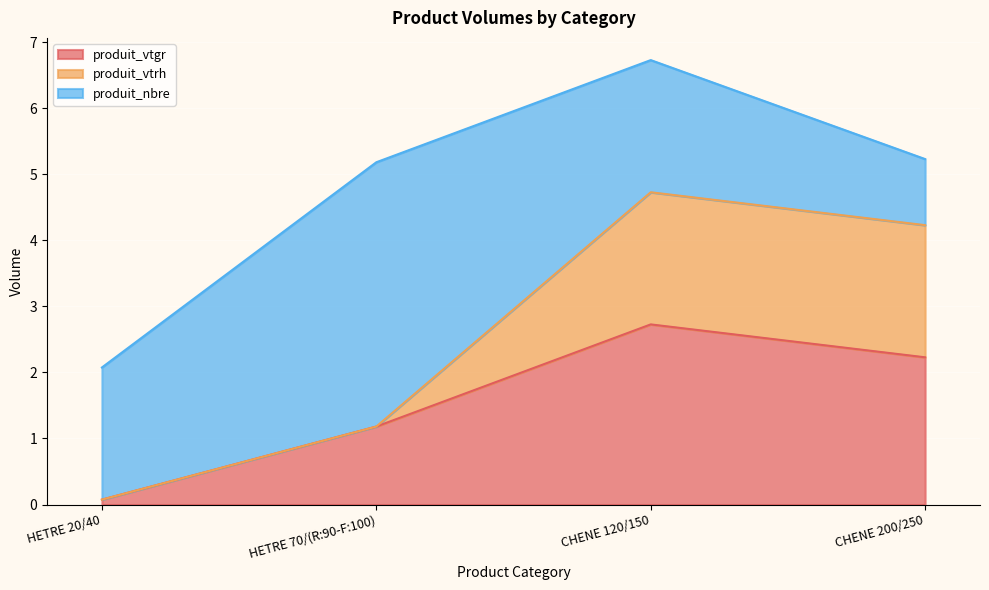

Does the chart display data point markers on the line(s)?

No